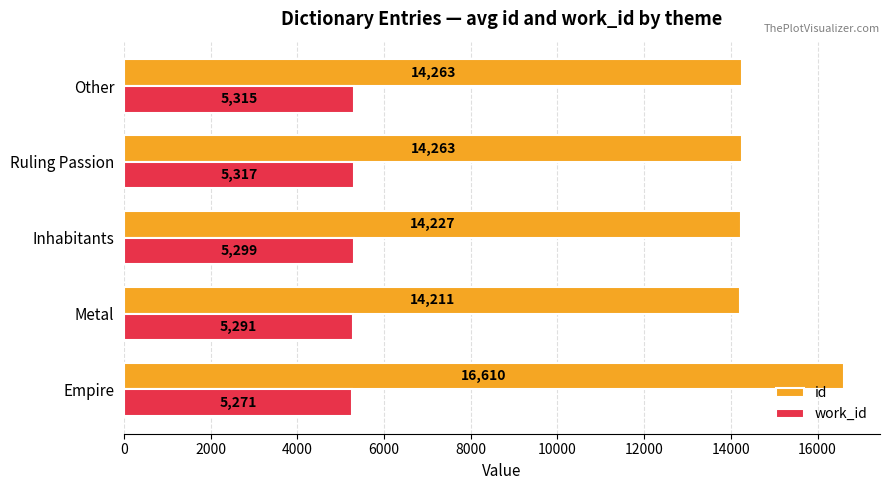

True or false: id has a value of 20816.4 at Inhabitants.

False